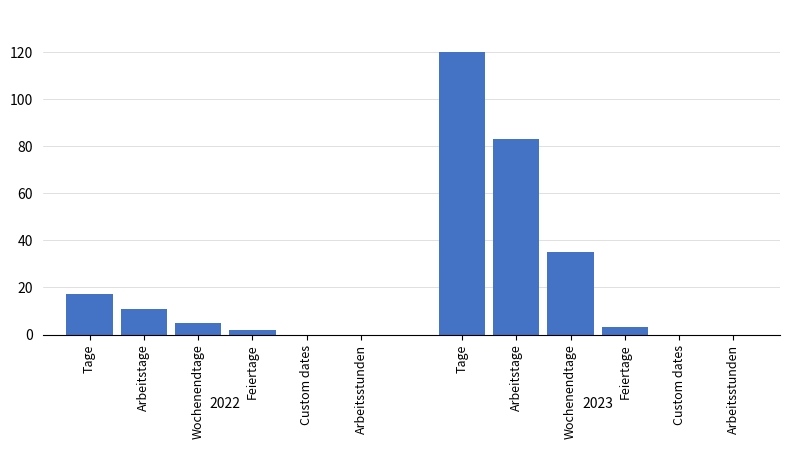

The value at Arbeitstage is 132. True or false?

False